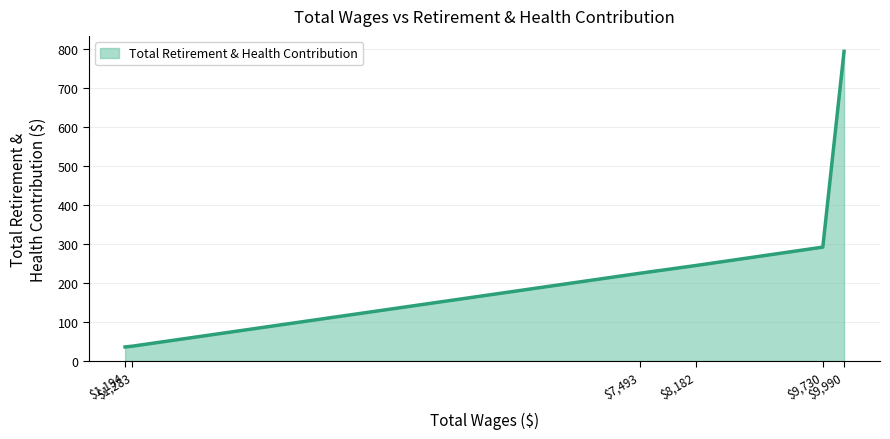

How many series are shown in this chart?

1